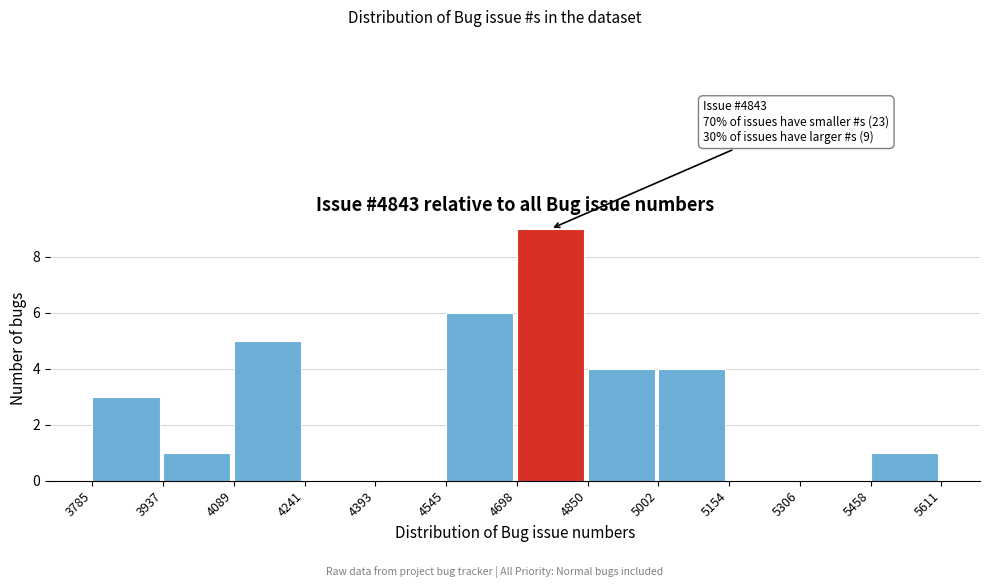

Over which range of the x-axis is the bar tallest?

4698 to 4850